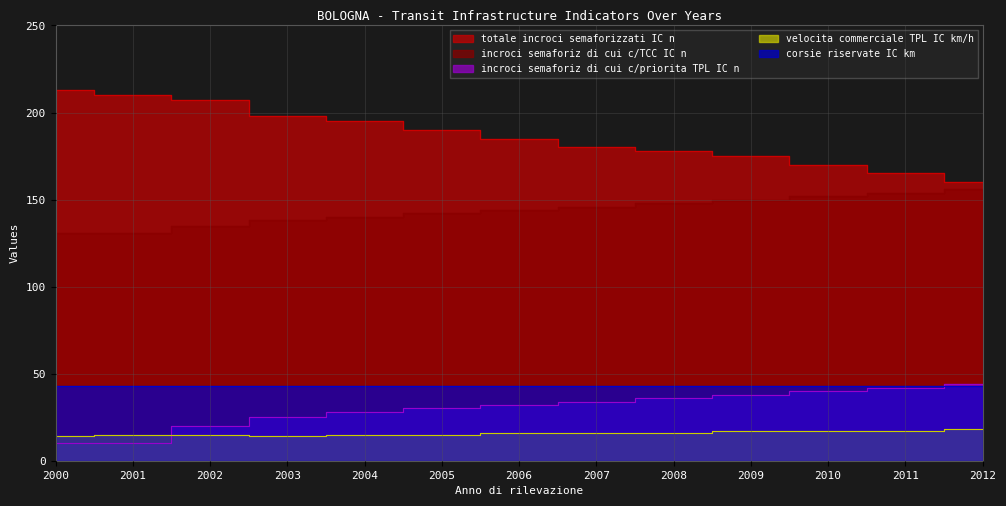

What is the value of the totale incroci semaforizzati IC n point at the 9th from the left?

178